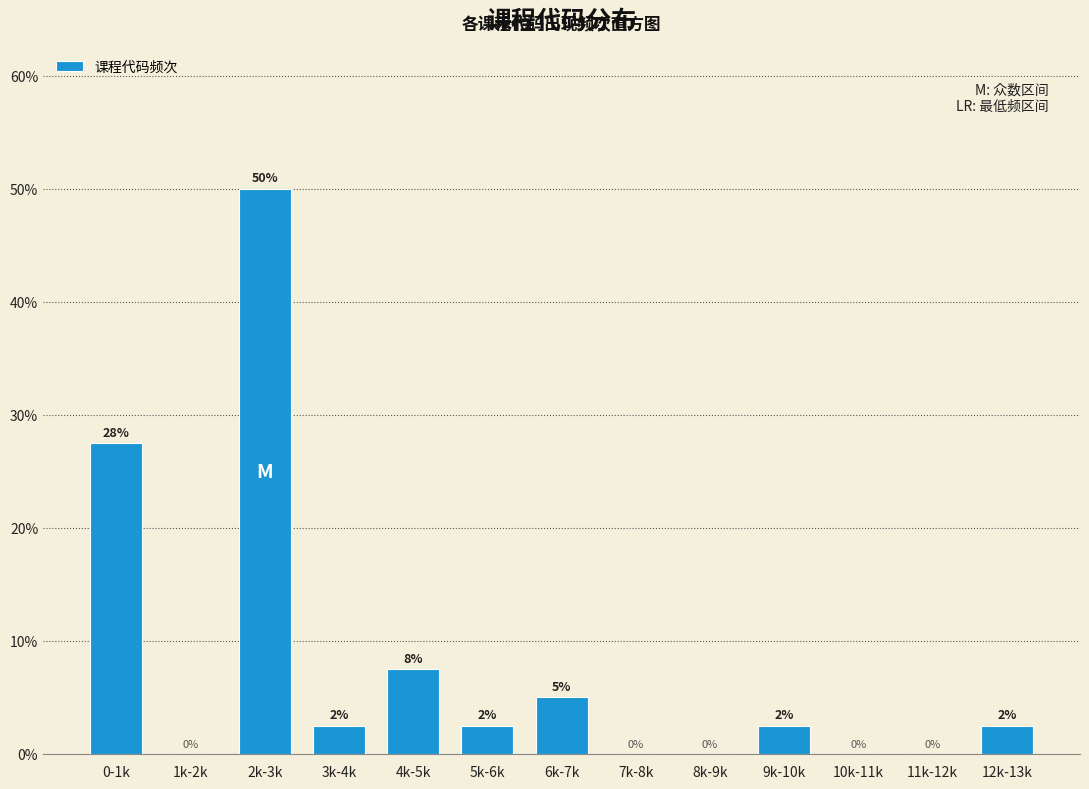

Which has a higher value, 4k-5k or 10k-11k?

4k-5k